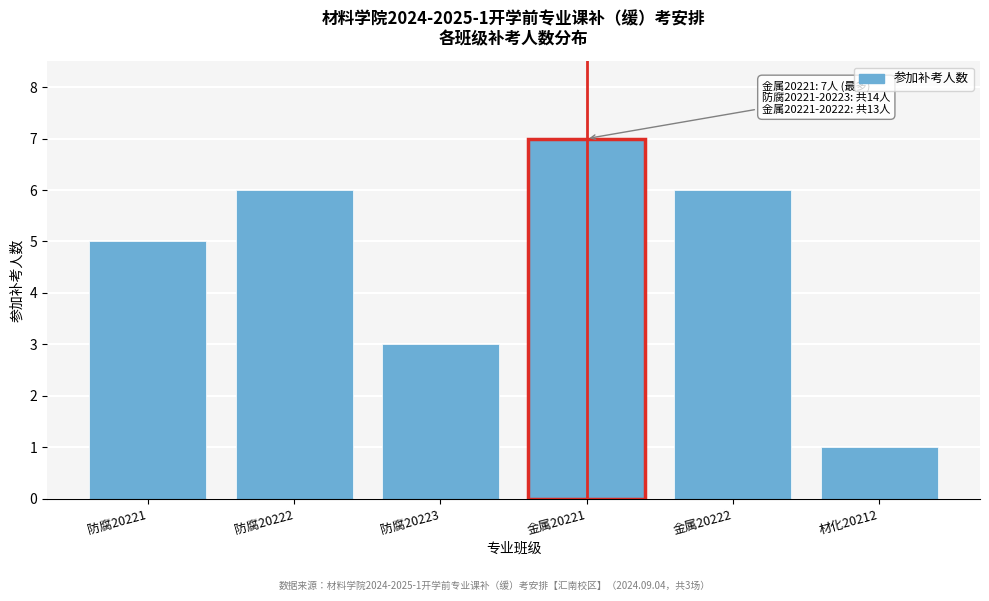

Reading left to right, transcribe all the data shown in this chart.

防腐20221=5	防腐20222=6	防腐20223=3	金属20221=7	金属20222=6	材化20212=1